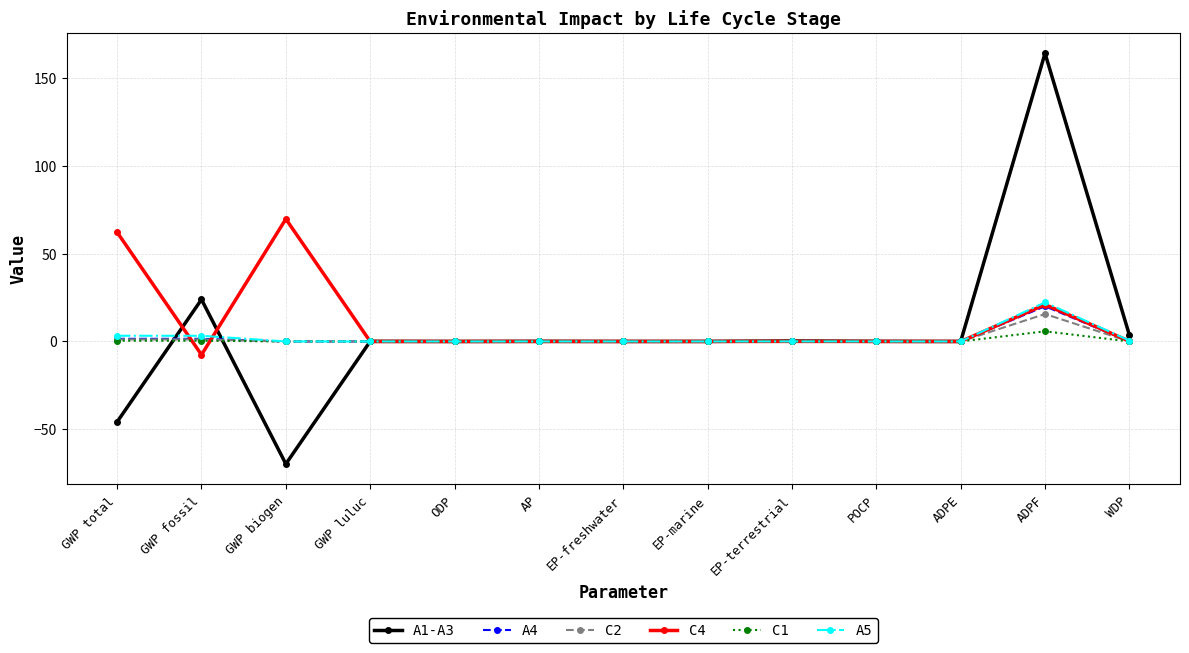

Which series has the largest range (max minus min)?

A1-A3